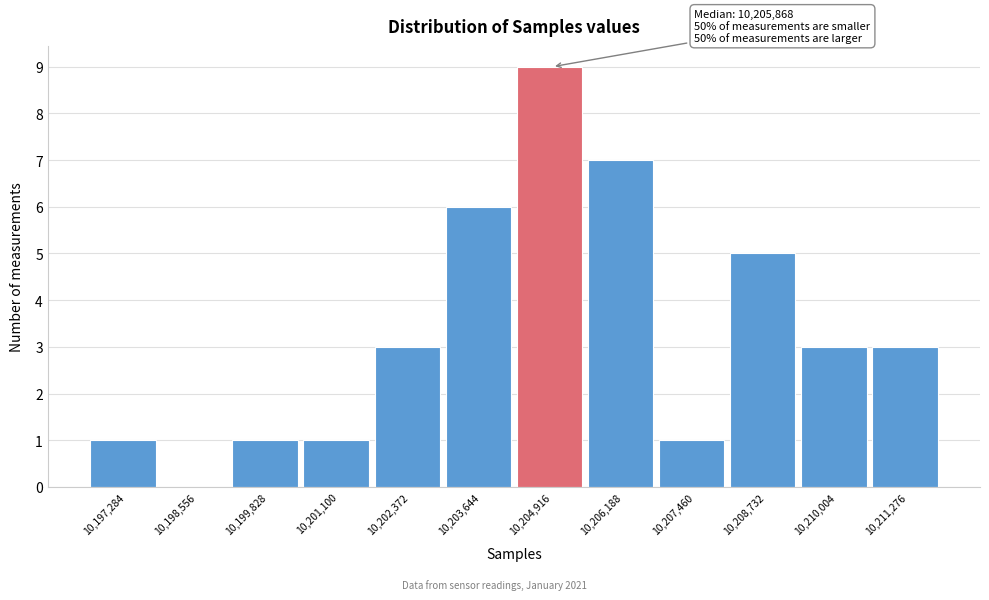

Reading left to right, transcribe all the data shown in this chart.

10,197,284=1	10,198,556=0	10,199,828=1	10,201,100=1	10,202,372=3	10,203,644=6	10,204,916=9	10,206,188=7	10,207,460=1	10,208,732=5	10,210,004=3	10,211,276=3